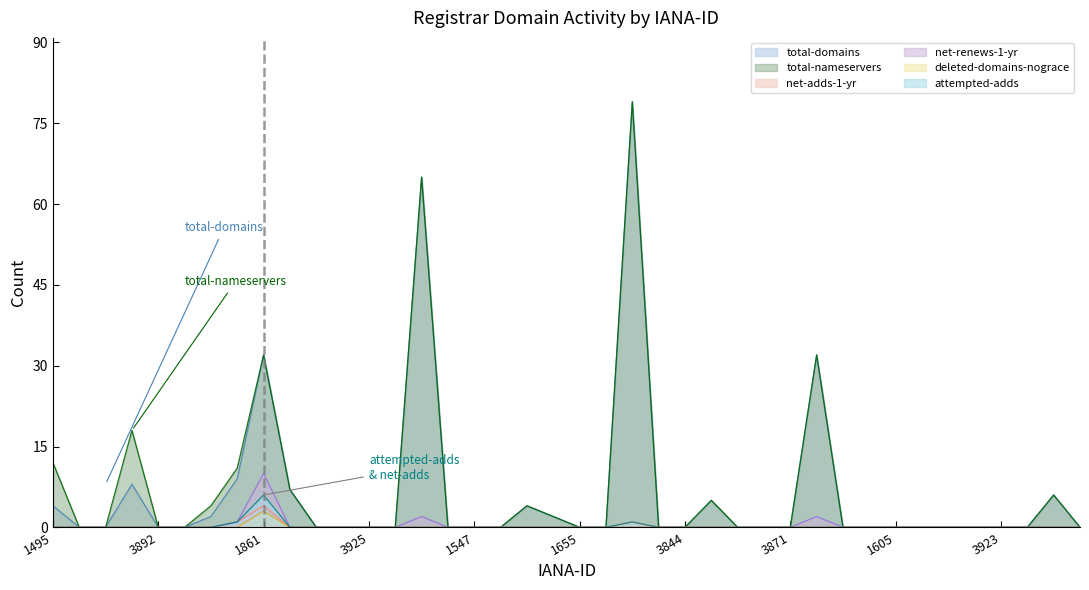

Which category has the highest value in the net-adds-1-yr series?

1861